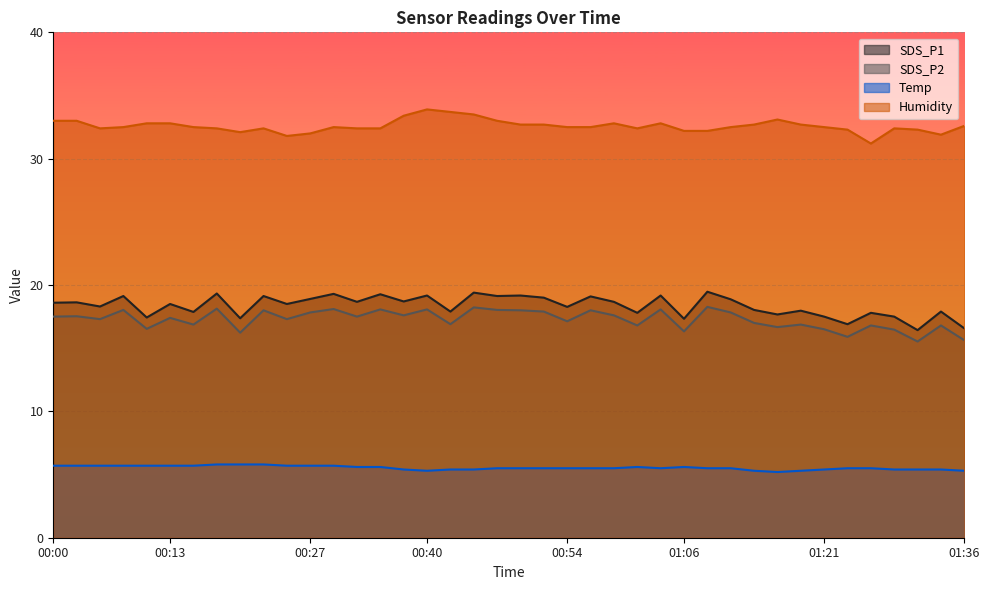

Is it true that Humidity equals 31.9 at 01:33?

True